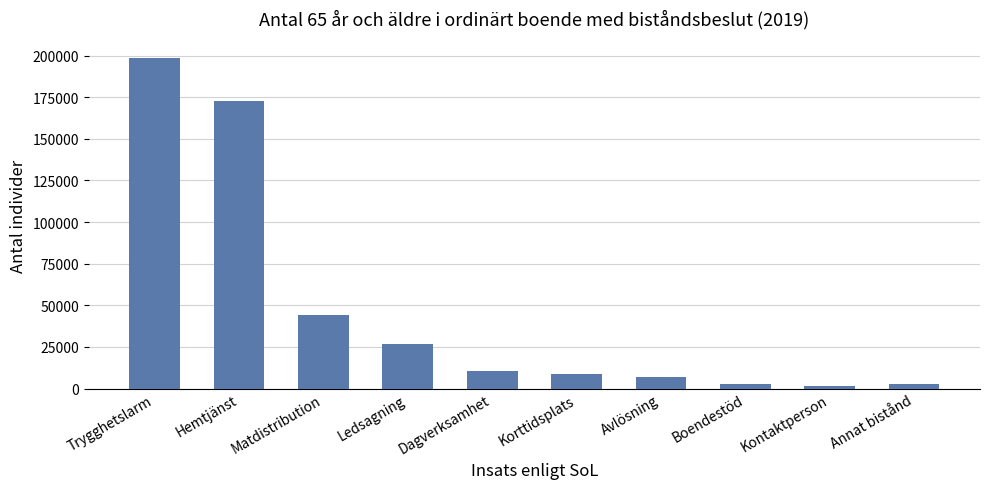

What is the sum of all values?

475330